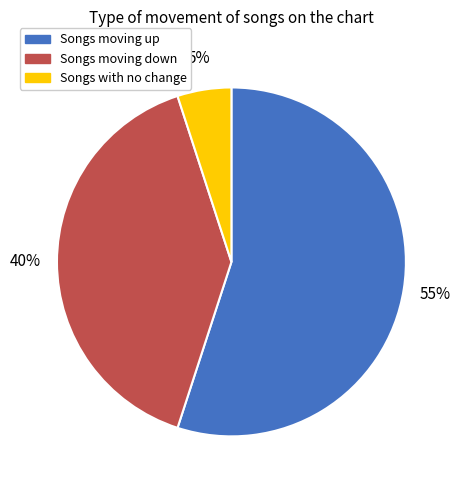

To the nearest percent, what is the difference between the largest and smallest slice percentages?

50%